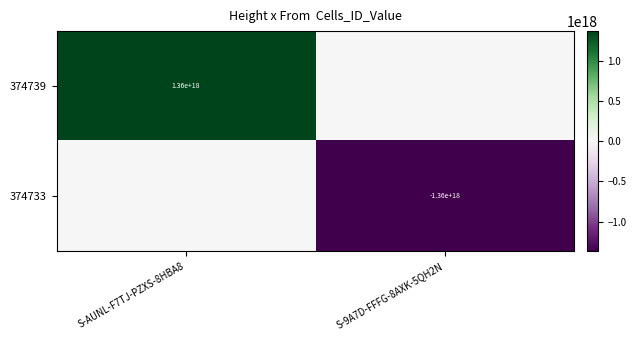

True or false: 374733 has a value of -1360000000000000000 at S-9A7D-FFFG-8AXK-5QH2N.

True